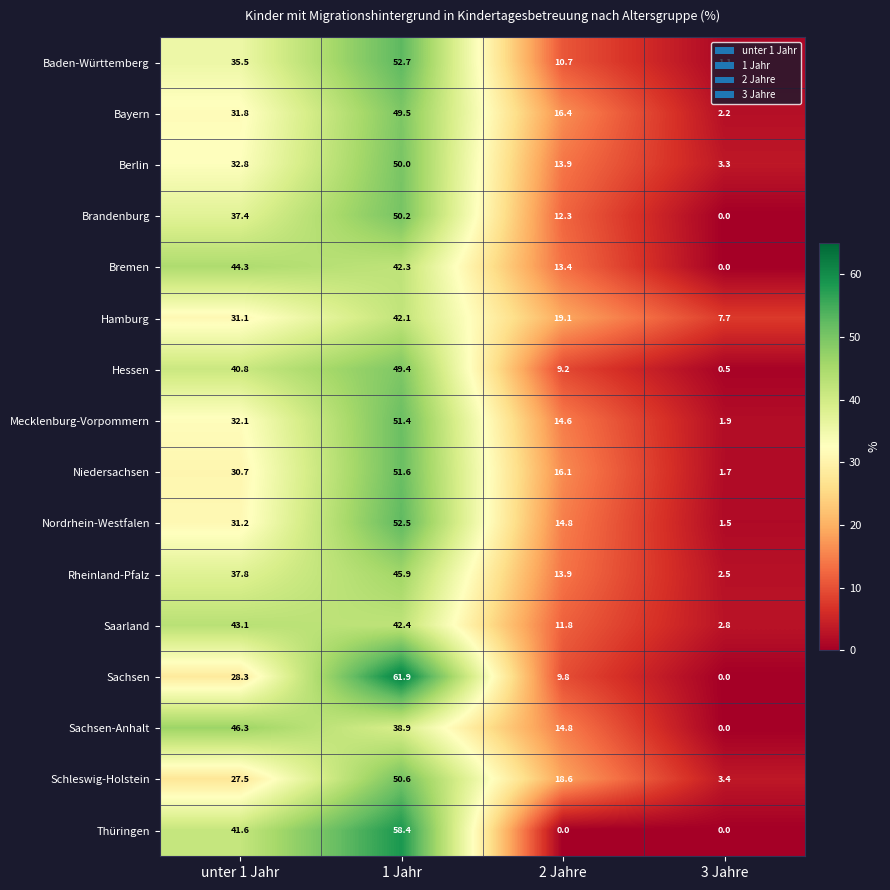

The Bremen series shows 44.3 at unter 1 Jahr. True or false?

True